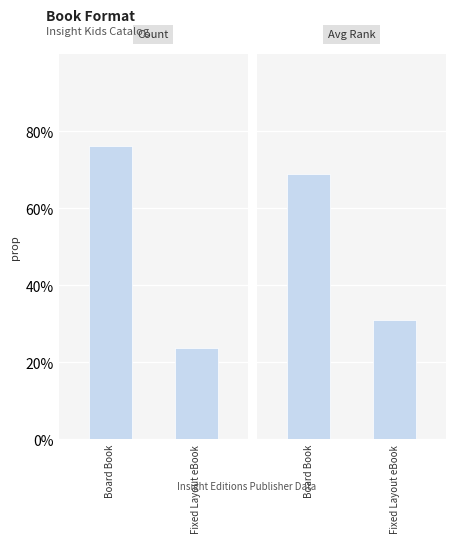

At which category does the chart reach its minimum across all series?

Fixed Layout eBook